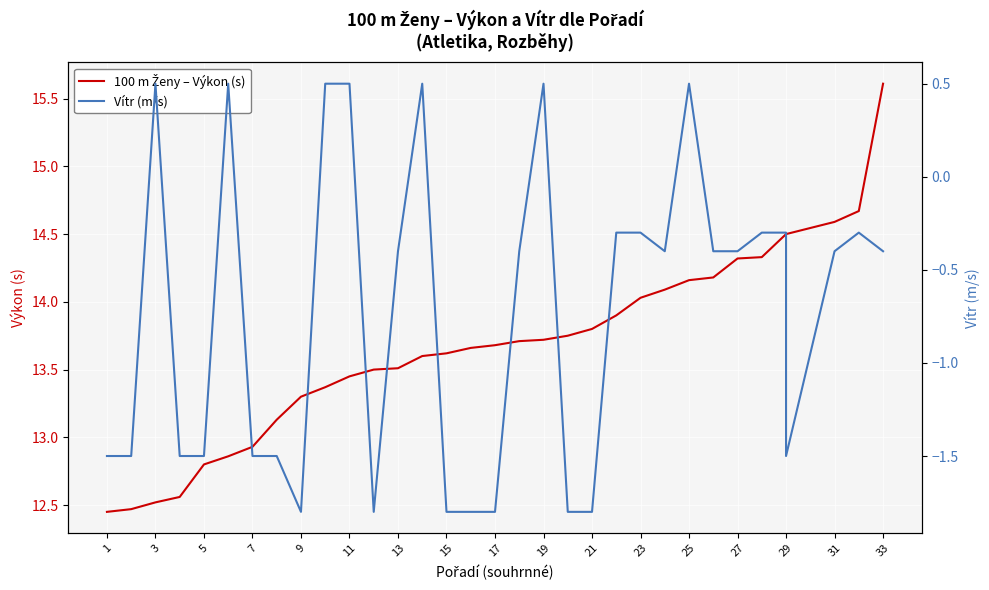

How many values in Vítr (m/s) are above zero?

7